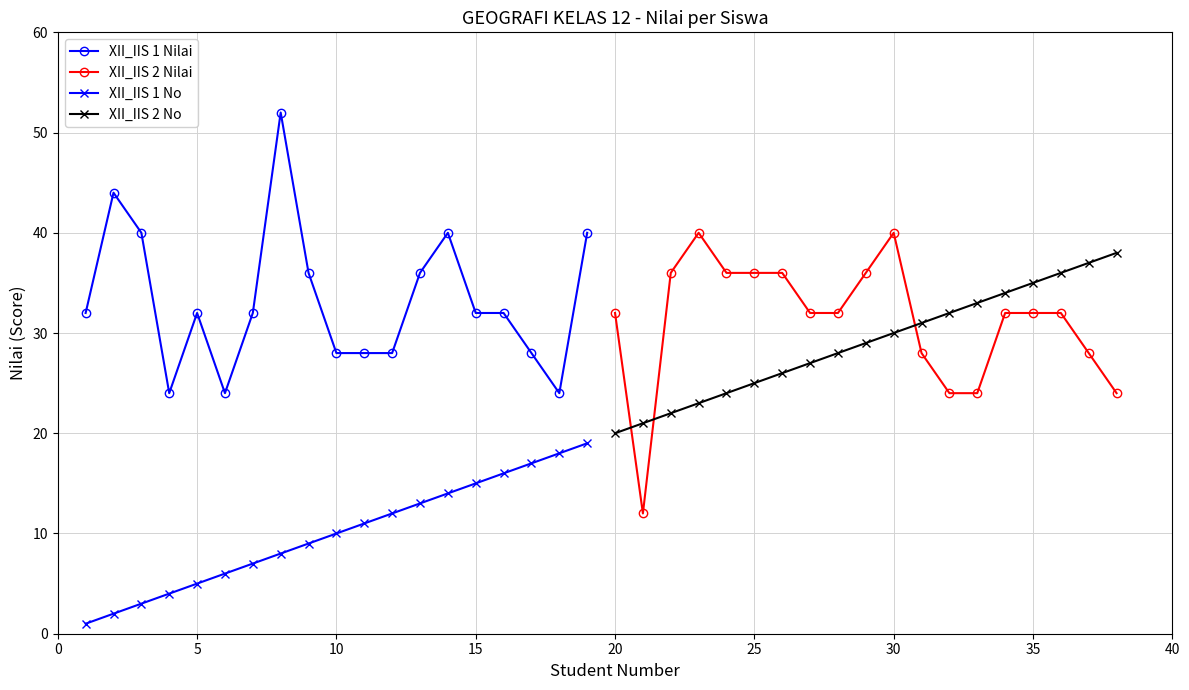

True or false: XII_IIS 1 Nilai has more than 2 points higher than both neighbors.

True